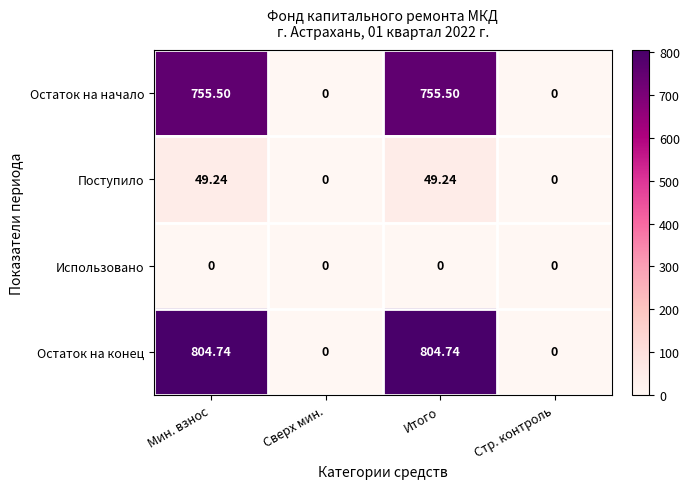

At how many categories does at least one series exceed 203?

2